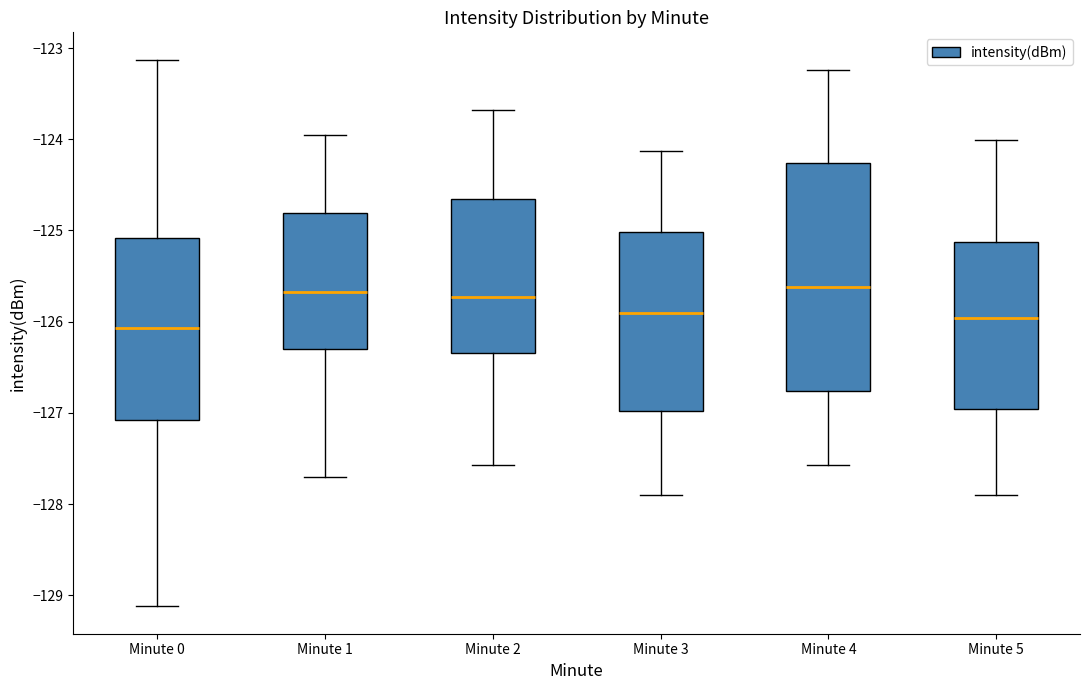

Where does the median line of the box for Minute 5 sit on the y-axis? The values are not printed on the chart, so give them approximately, as read against the axis.

-126.0